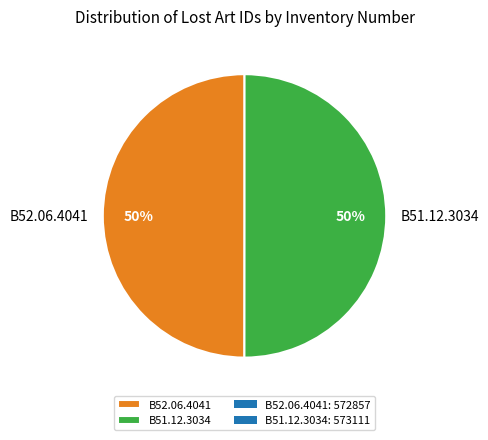

Approximately how many times larger is the value at B52.06.4041 compared to B51.12.3034?

1.0